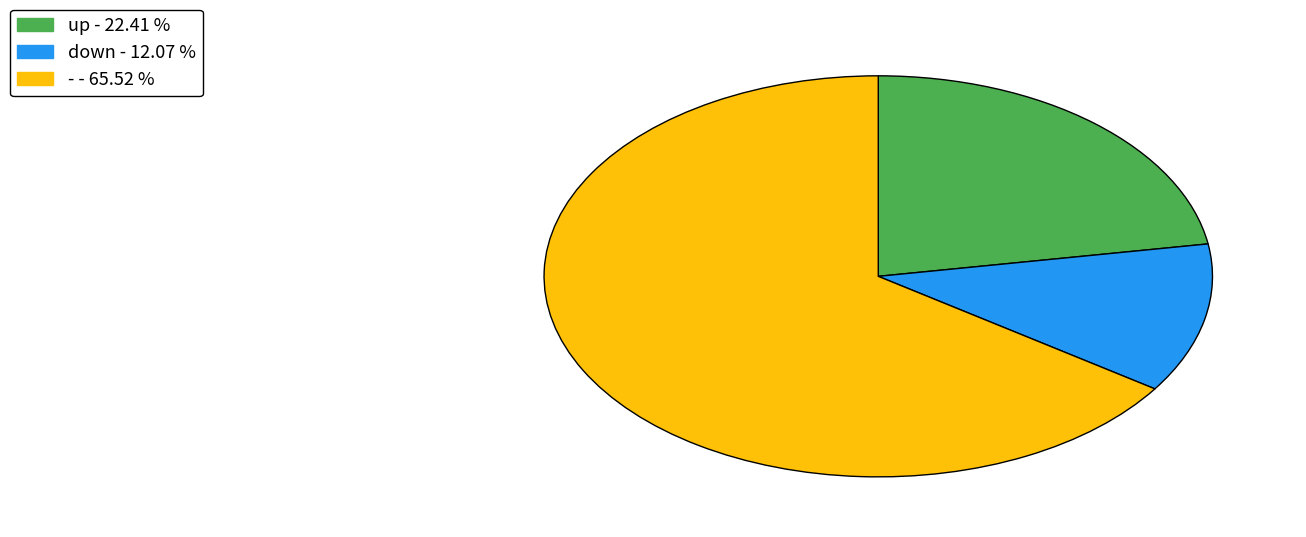

Which category accounts for the majority?

-